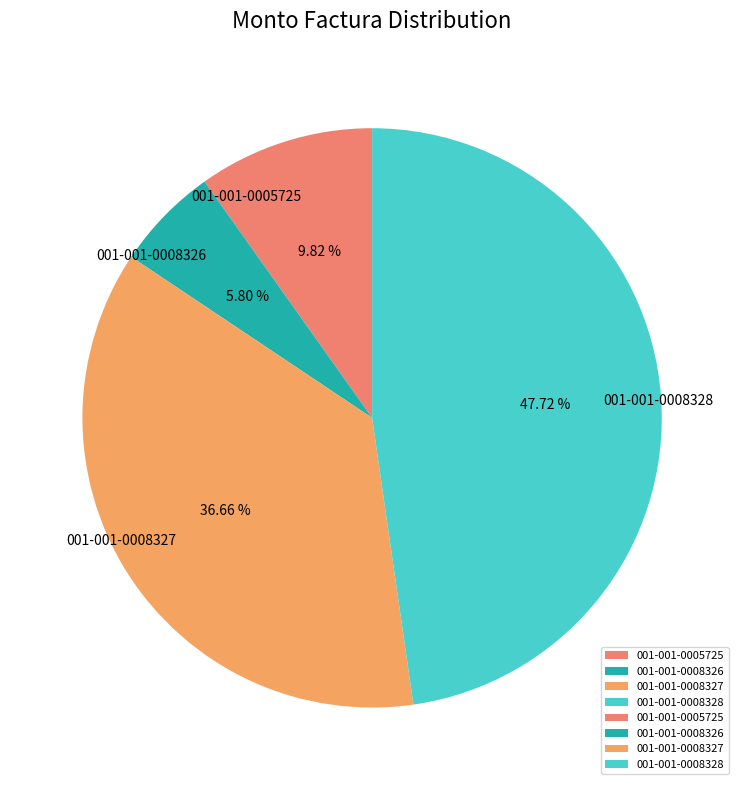

To the nearest percent, what is the difference between the 001-001-0005725 and 001-001-0008327 slice percentages?

27%